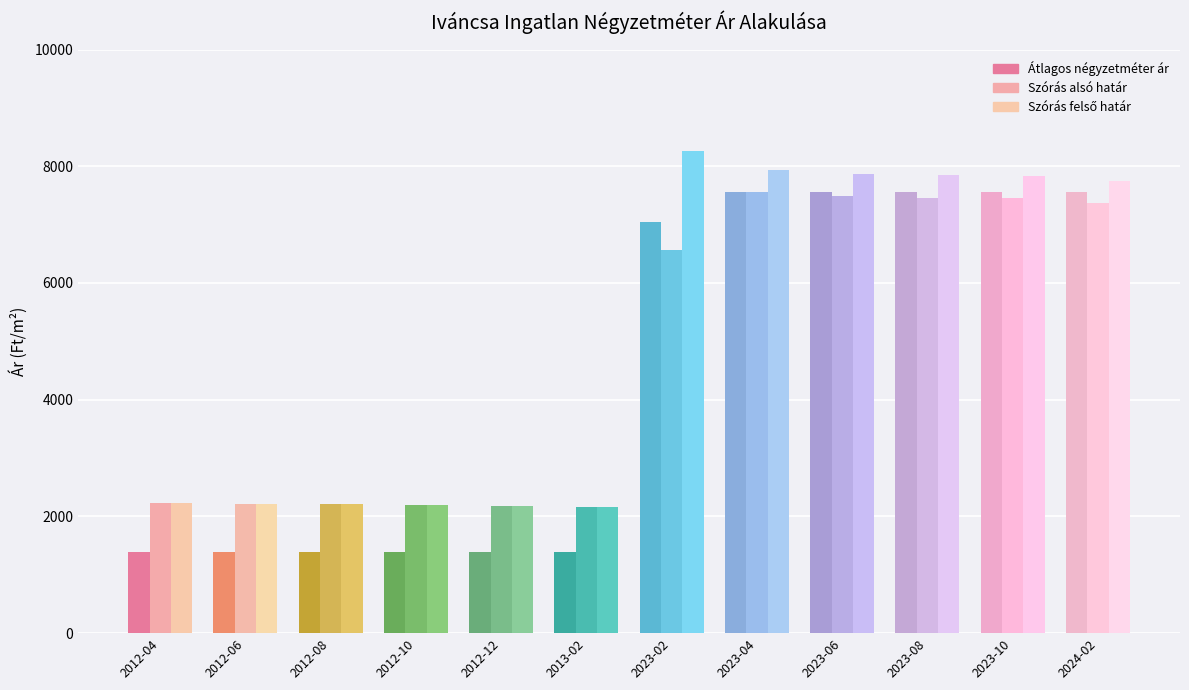

What is the difference between the highest and lowest values at 2012-08?

822